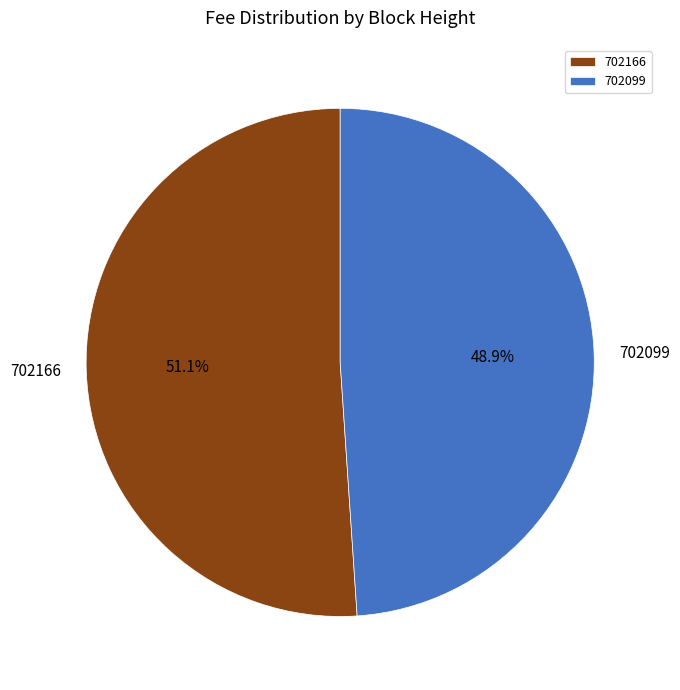

Which category has the smallest portion of the pie?

702099